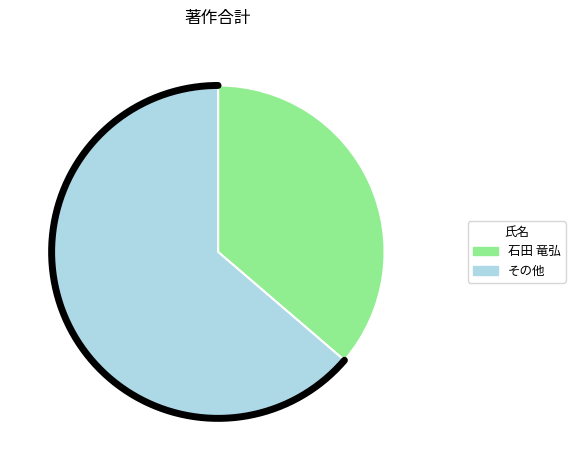

The 笠原 二郎 slice represents 18% of the pie. True or false?

False